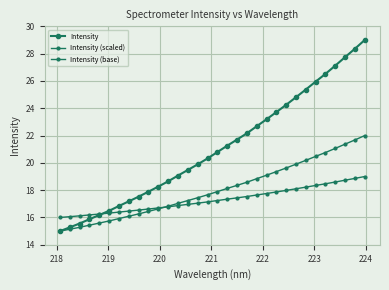

How many data points does each series have?

32